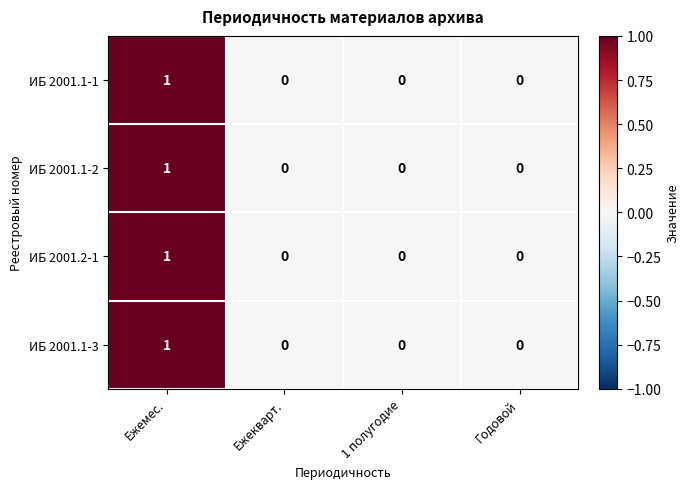

Reading right to left, transcribe all the data shown in this chart.

ИБ 2001.1-1: 0	0	0	1
ИБ 2001.1-2: 0	0	0	1
ИБ 2001.2-1: 0	0	0	1
ИБ 2001.1-3: 0	0	0	1